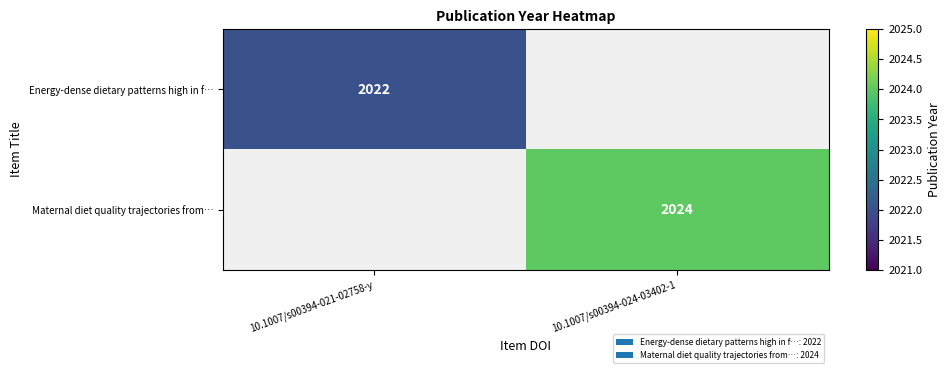

Is it true that Energy-dense dietary patterns high in f… equals 551 at 10.1007/s00394-021-02758-y?

False